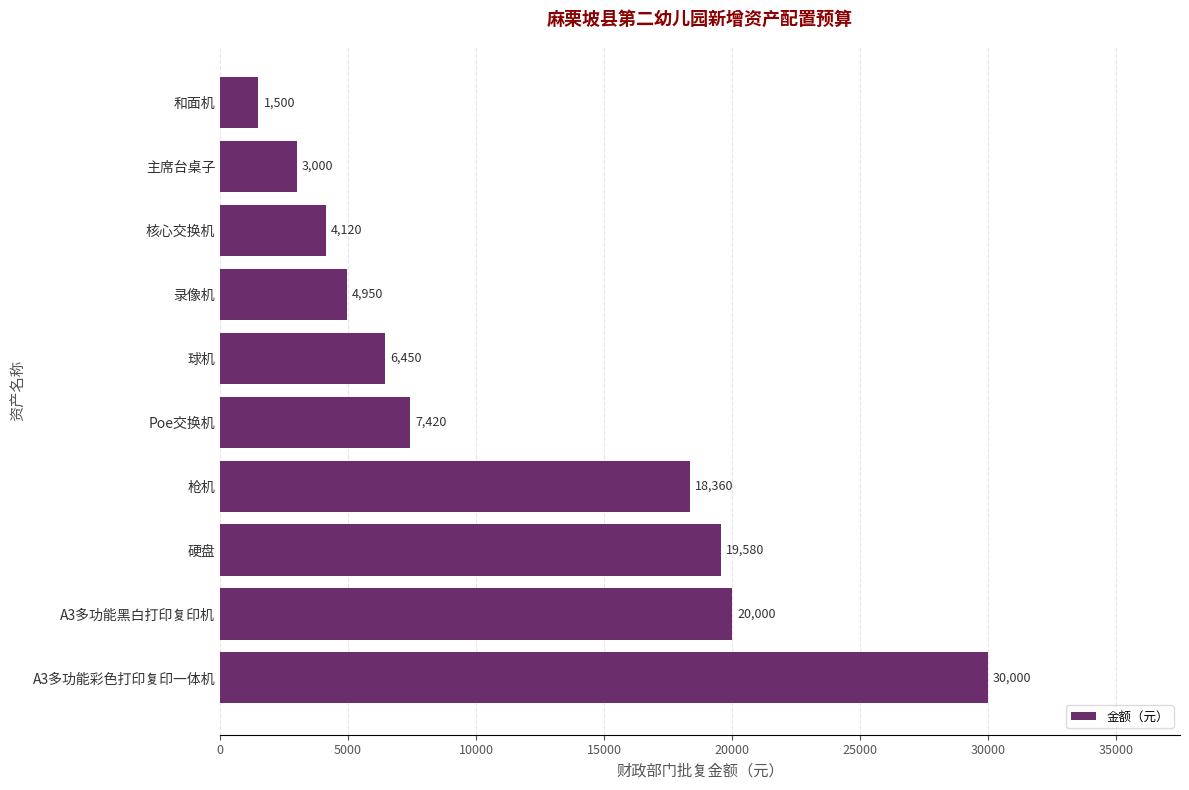

What is the greatest value displayed?

30000